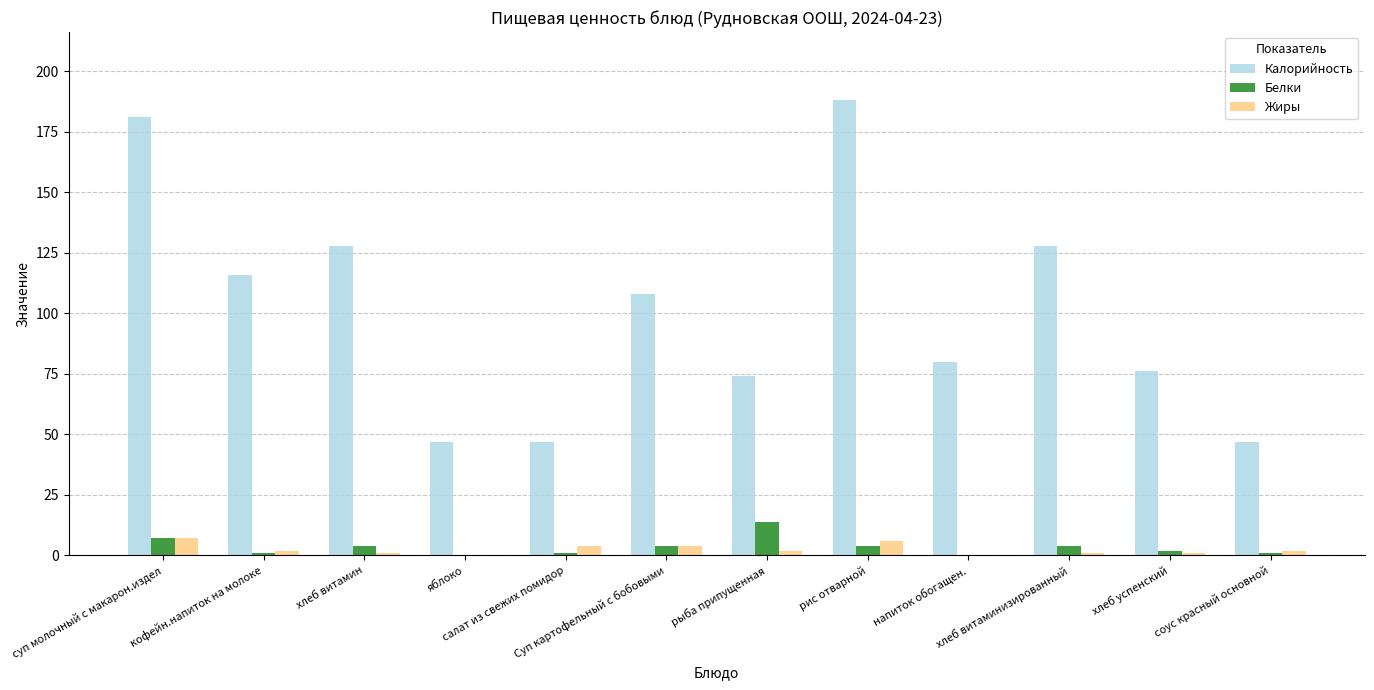

The Калорийность series shows 76 at хлеб успенский. True or false?

True